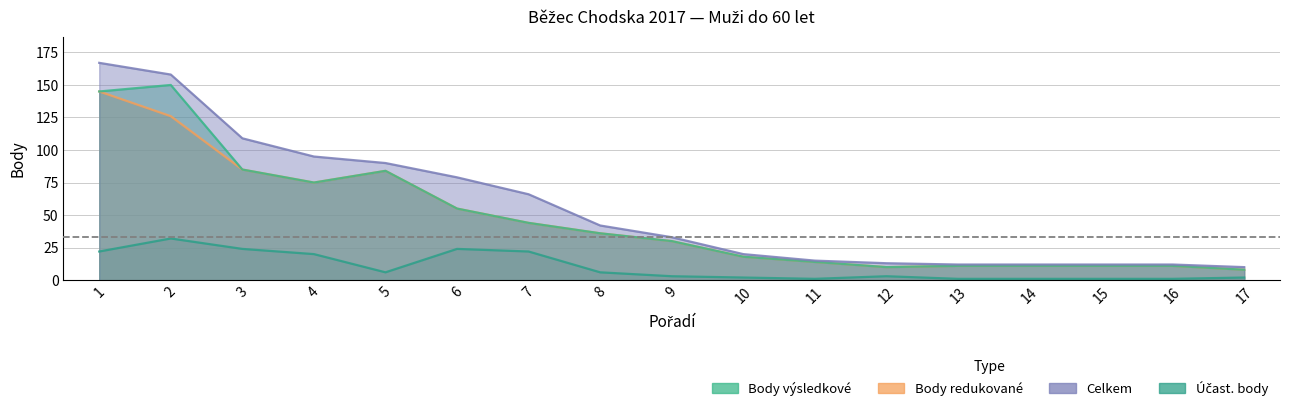

What is the difference between the second highest and minimum values in the Celkem series?

148